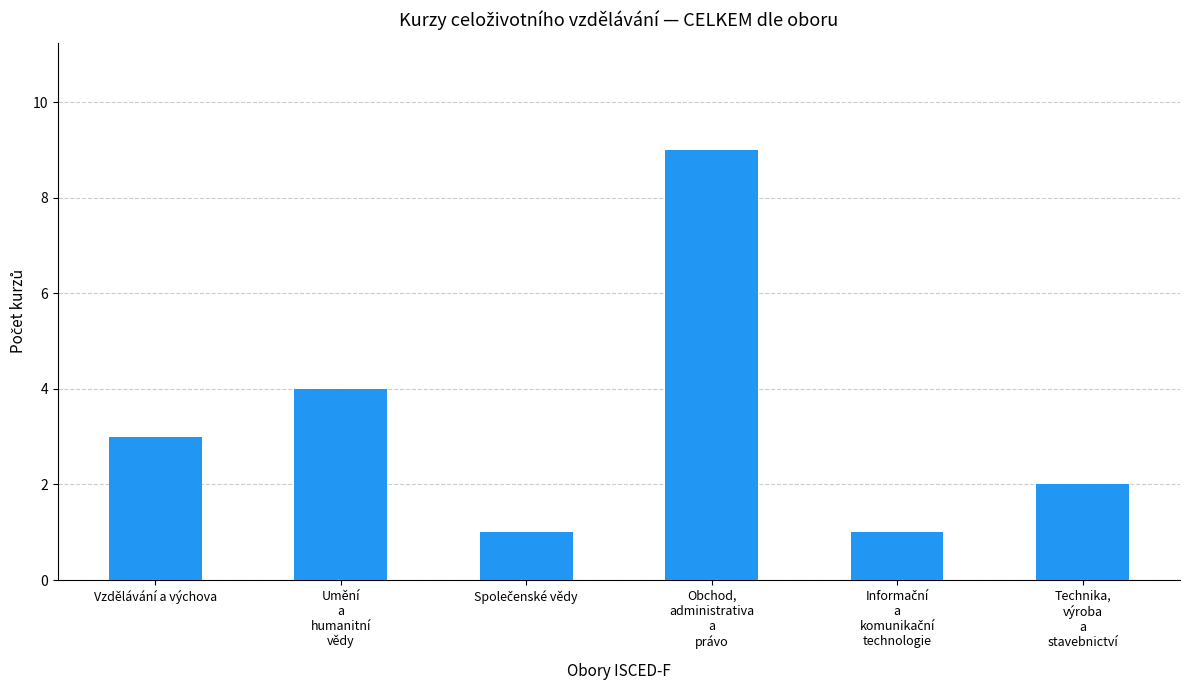

Reading right to left, what are all the values shown in this chart?

2	1	9	1	4	3